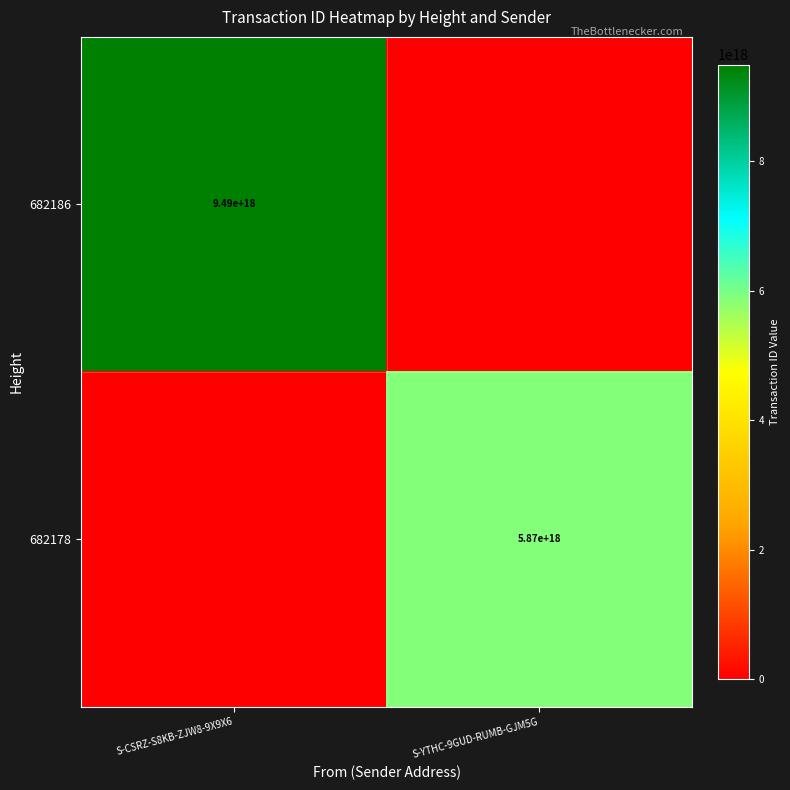

What is the total value across all series at S-CSRZ-S8KB-ZJW8-9X9X6?

9488401287855566848